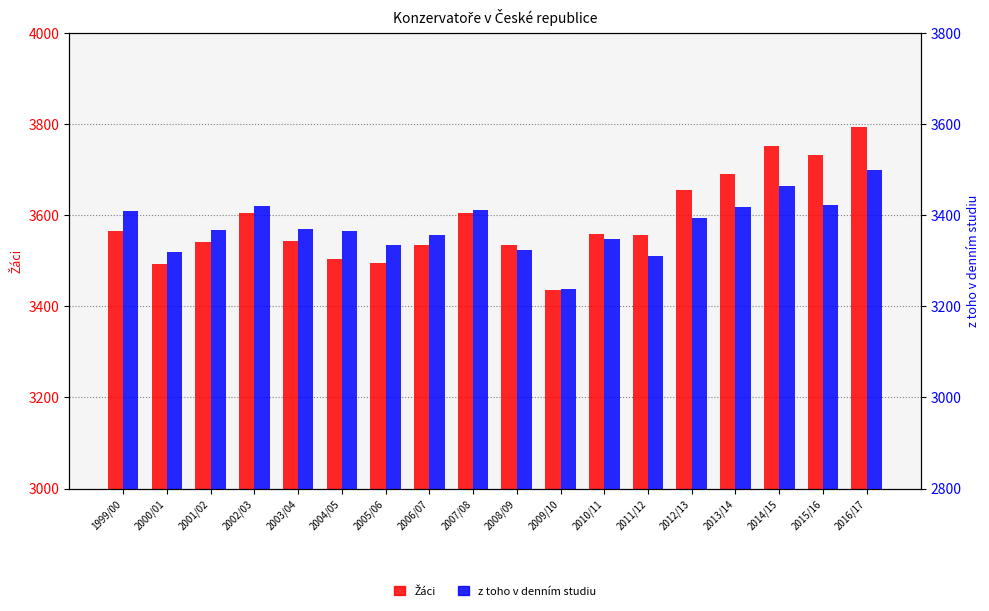

Reading left to right, extract all data points from this chart.

Žáci: 1999/00=3566	2000/01=3492	2001/02=3541	2002/03=3606	2003/04=3543	2004/05=3505	2005/06=3495	2006/07=3534	2007/08=3606	2008/09=3535	2009/10=3435	2010/11=3560	2011/12=3557	2012/13=3655	2013/14=3690	2014/15=3752	2015/16=3733	2016/17=3795
z toho v denním studiu: 1999/00=3409	2000/01=3319	2001/02=3368	2002/03=3420	2003/04=3371	2004/05=3366	2005/06=3334	2006/07=3356	2007/08=3411	2008/09=3323	2009/10=3238	2010/11=3349	2011/12=3311	2012/13=3395	2013/14=3418	2014/15=3464	2015/16=3423	2016/17=3500